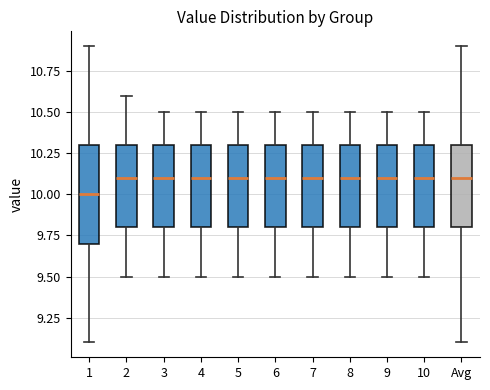

Reading left to right, read every box against the y-axis: the position of its median line, the range the box covers, and the ends of its whiskers. The values are not printed on the chart, so give them approximately, as read against the axis.

1: median 10.0, box 9.7 to 10.3, whiskers 9.1 to 10.9
2: median 10.1, box 9.8 to 10.3, whiskers 9.5 to 10.6
3: median 10.1, box 9.8 to 10.3, whiskers 9.5 to 10.5
4: median 10.1, box 9.8 to 10.3, whiskers 9.5 to 10.5
5: median 10.1, box 9.8 to 10.3, whiskers 9.5 to 10.5
6: median 10.1, box 9.8 to 10.3, whiskers 9.5 to 10.5
7: median 10.1, box 9.8 to 10.3, whiskers 9.5 to 10.5
8: median 10.1, box 9.8 to 10.3, whiskers 9.5 to 10.5
9: median 10.1, box 9.8 to 10.3, whiskers 9.5 to 10.5
10: median 10.1, box 9.8 to 10.3, whiskers 9.5 to 10.5
Avg: median 10.1, box 9.8 to 10.3, whiskers 9.1 to 10.9